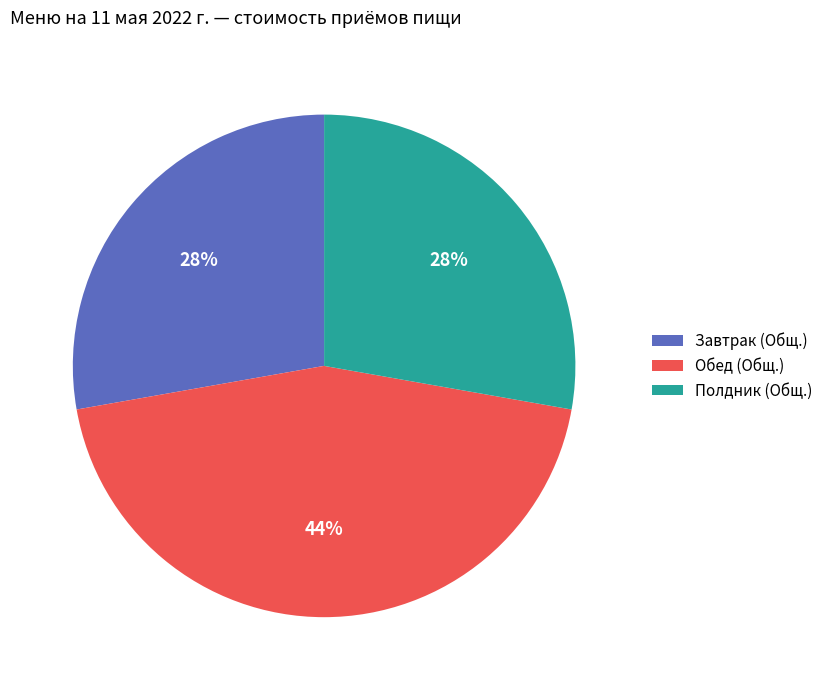

Approximately how many times larger is the value at Завтрак (Общ.) compared to Обед (Общ.)?

0.6